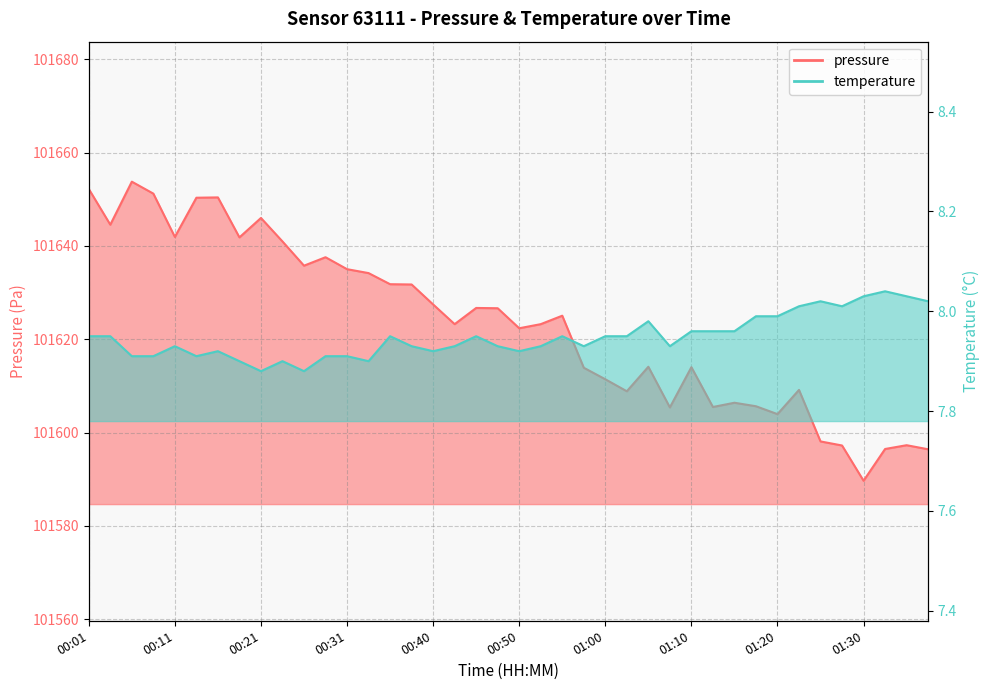

True or false: temperature has a value of 8.0 at 01:10.

True